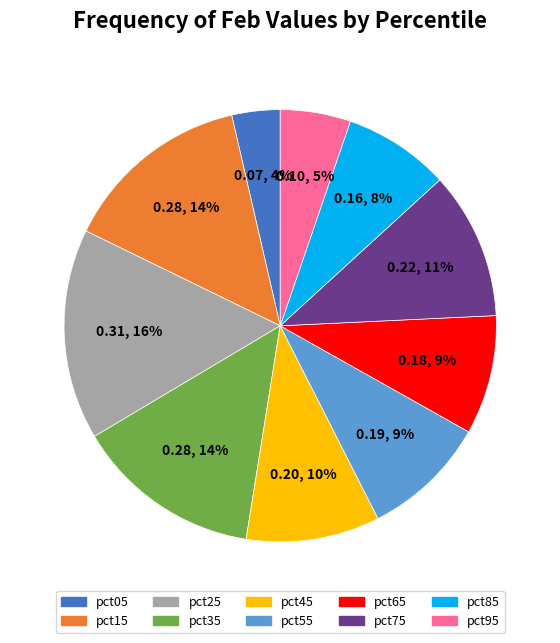

Does pct55 account for over 50% of the chart?

No